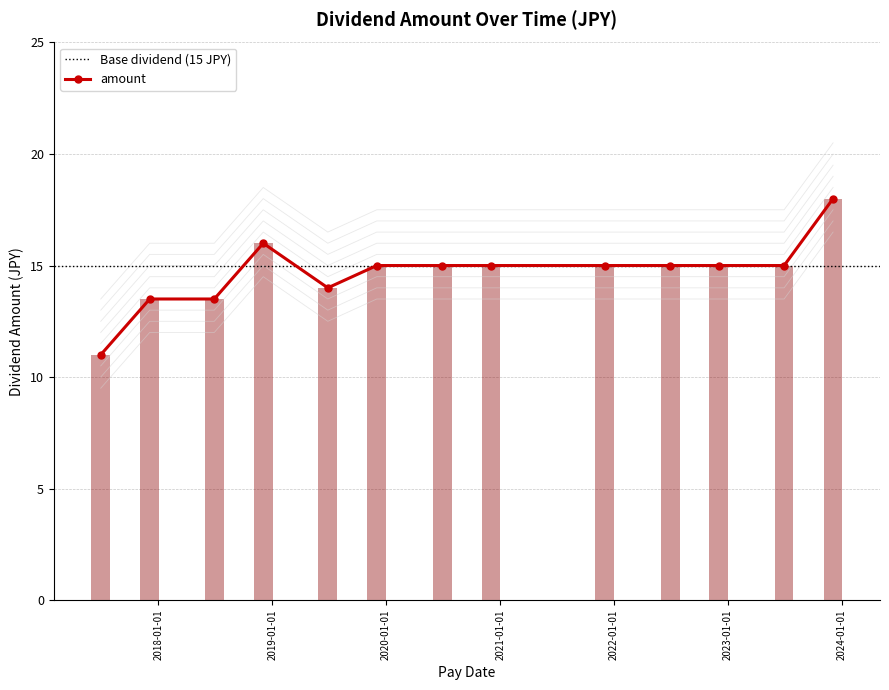

What is the value of the amount point at the 1st from the left?

11.0